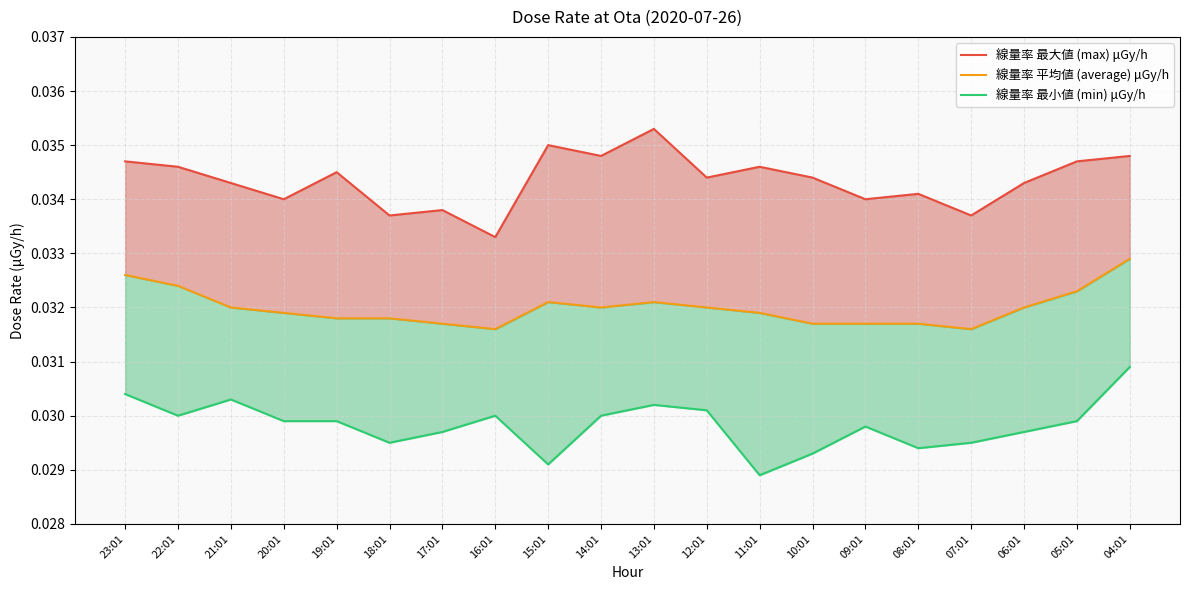

Rank the series by their maximum value, from lowest to highest.

線量率 最小値 (min) μGy/h, 線量率 平均値 (average) μGy/h, 線量率 最大値 (max) μGy/h